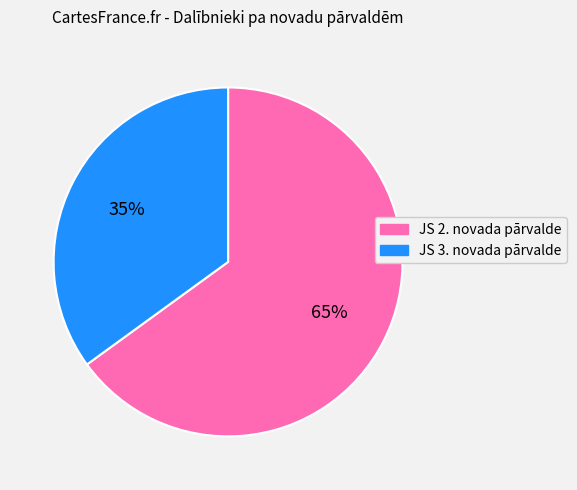

Between JS 2. novada pārvalde and JS 3. novada pārvalde, which is larger?

JS 2. novada pārvalde